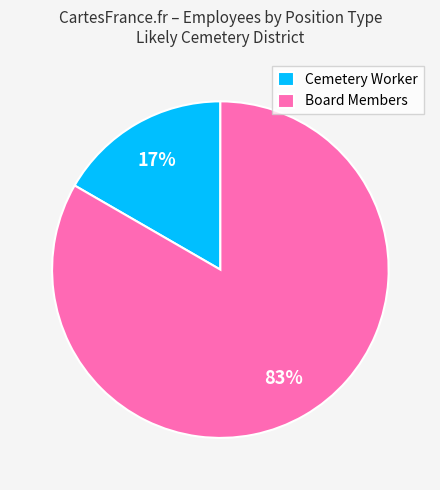

Is it true that Board Members is 83% of the pie?

True